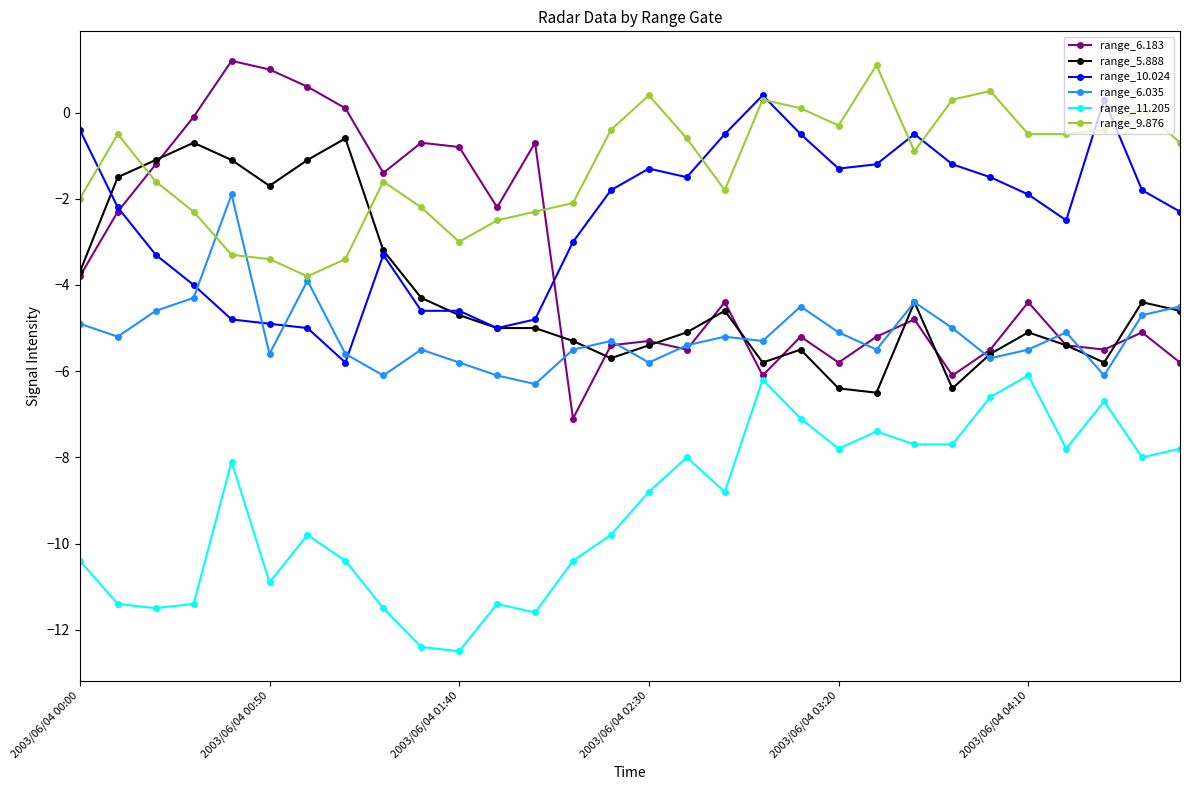

Reading left to right, what are all the values shown in this chart?

range_6.183: -3.8	-2.3	-1.2	-0.1	1.2	1.0	0.6	0.1	-1.4	-0.7	-0.8	-2.2	-0.7	-7.1	-5.4	-5.3	-5.5	-4.4	-6.1	-5.2	-5.8	-5.2	-4.8	-6.1	-5.5	-4.4	-5.4	-5.5	-5.1	-5.8
range_5.888: -3.7	-1.5	-1.1	-0.7	-1.1	-1.7	-1.1	-0.6	-3.2	-4.3	-4.7	-5.0	-5.0	-5.3	-5.7	-5.4	-5.1	-4.6	-5.8	-5.5	-6.4	-6.5	-4.4	-6.4	-5.6	-5.1	-5.4	-5.8	-4.4	-4.6
range_10.024: -0.4	-2.2	-3.3	-4.0	-4.8	-4.9	-5.0	-5.8	-3.3	-4.6	-4.6	-5.0	-4.8	-3.0	-1.8	-1.3	-1.5	-0.5	0.4	-0.5	-1.3	-1.2	-0.5	-1.2	-1.5	-1.9	-2.5	0.3	-1.8	-2.3
range_6.035: -4.9	-5.2	-4.6	-4.3	-1.9	-5.6	-3.9	-5.6	-6.1	-5.5	-5.8	-6.1	-6.3	-5.5	-5.3	-5.8	-5.4	-5.2	-5.3	-4.5	-5.1	-5.5	-4.4	-5.0	-5.7	-5.5	-5.1	-6.1	-4.7	-4.5
range_11.205: -10.4	-11.4	-11.5	-11.4	-8.1	-10.9	-9.8	-10.4	-11.5	-12.4	-12.5	-11.4	-11.6	-10.4	-9.8	-8.8	-8.0	-8.8	-6.2	-7.1	-7.8	-7.4	-7.7	-7.7	-6.6	-6.1	-7.8	-6.7	-8.0	-7.8
range_9.876: -2.0	-0.5	-1.6	-2.3	-3.3	-3.4	-3.8	-3.4	-1.6	-2.2	-3.0	-2.5	-2.3	-2.1	-0.4	0.4	-0.6	-1.8	0.3	0.1	-0.3	1.1	-0.9	0.3	0.5	-0.5	-0.5	-0.4	0.1	-0.7